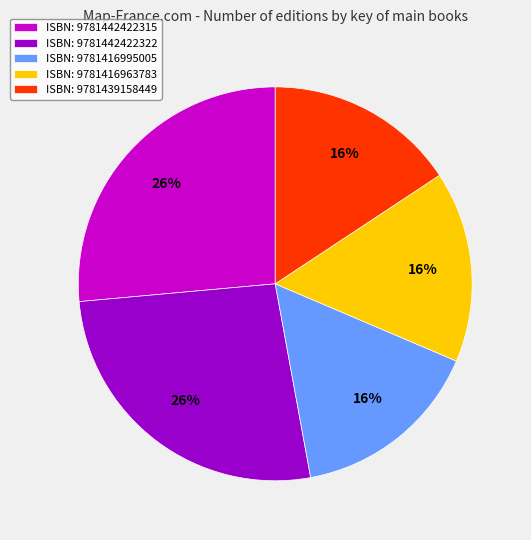

Count the number of slices in the pie.

5